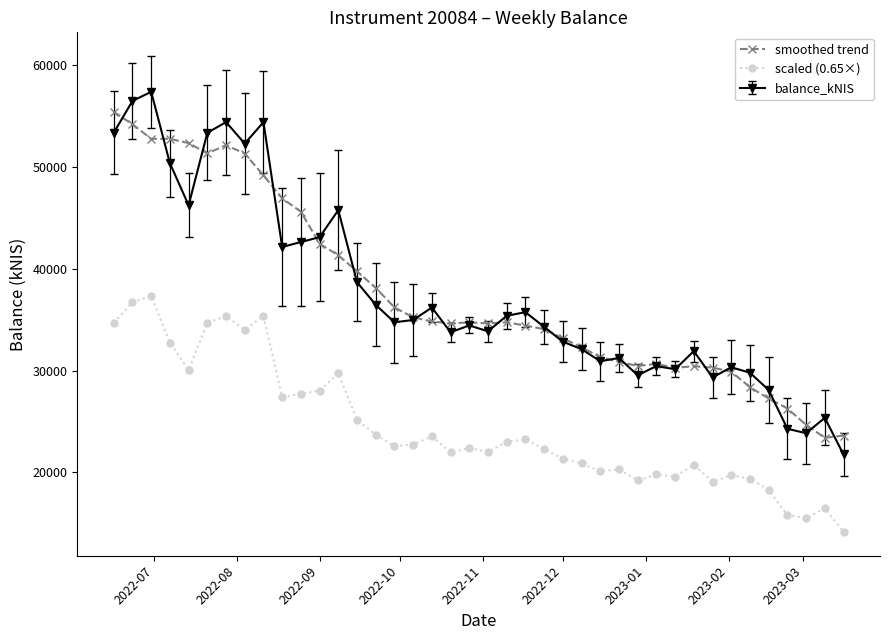

At how many categories does at least one series exceed 44885?

12